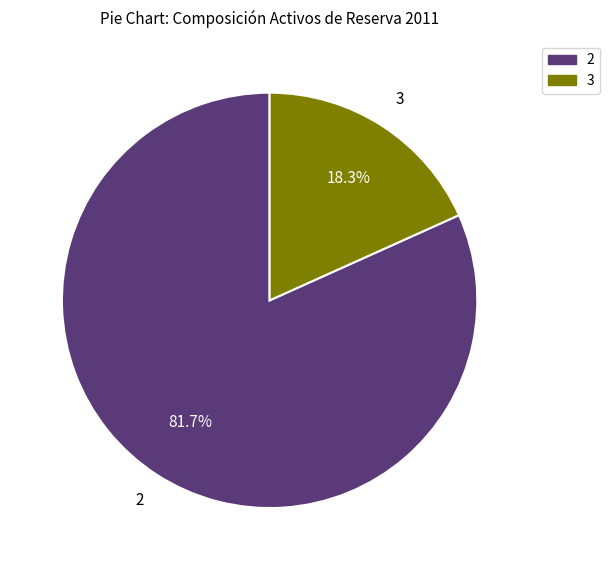

Does any single category account for the majority?

Yes